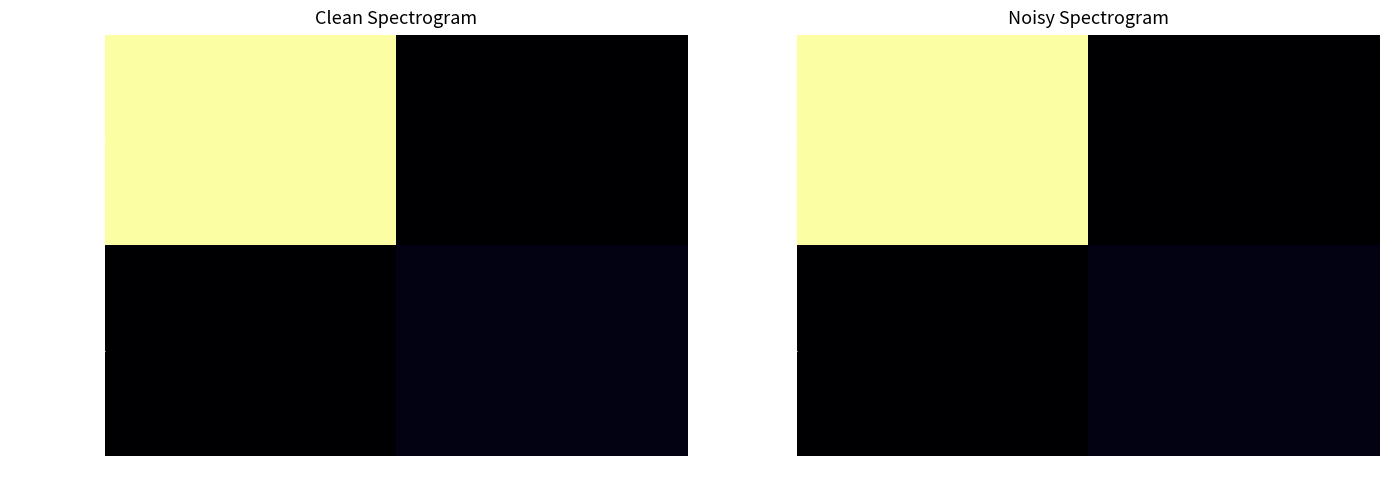

Which has a higher value, -1 or 1?

-1